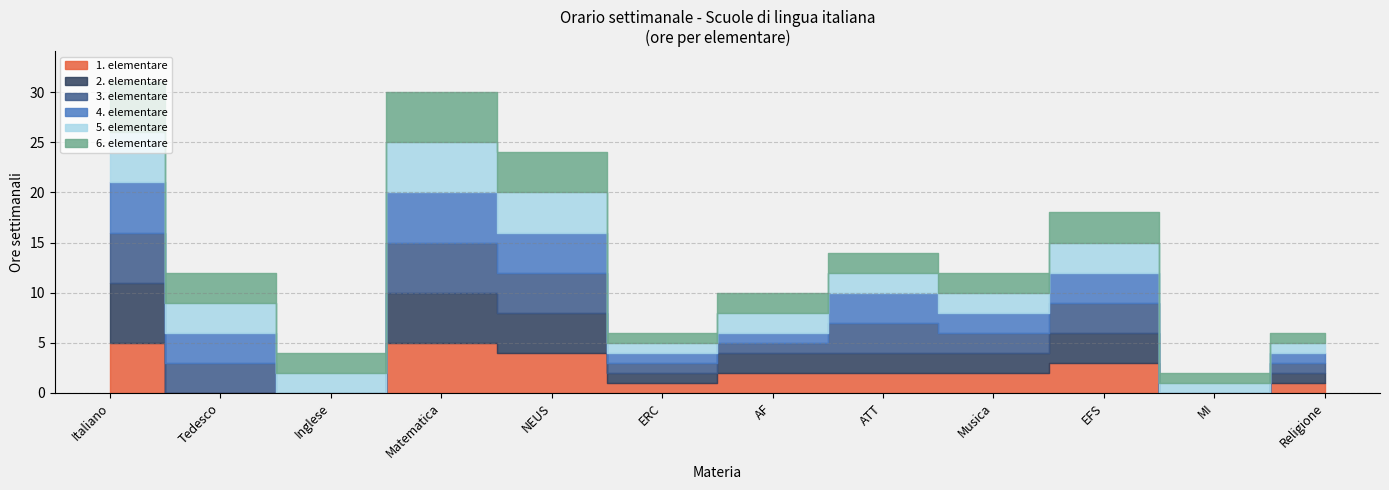

How many intersections are there between 6. elementare and 4. elementare?

1